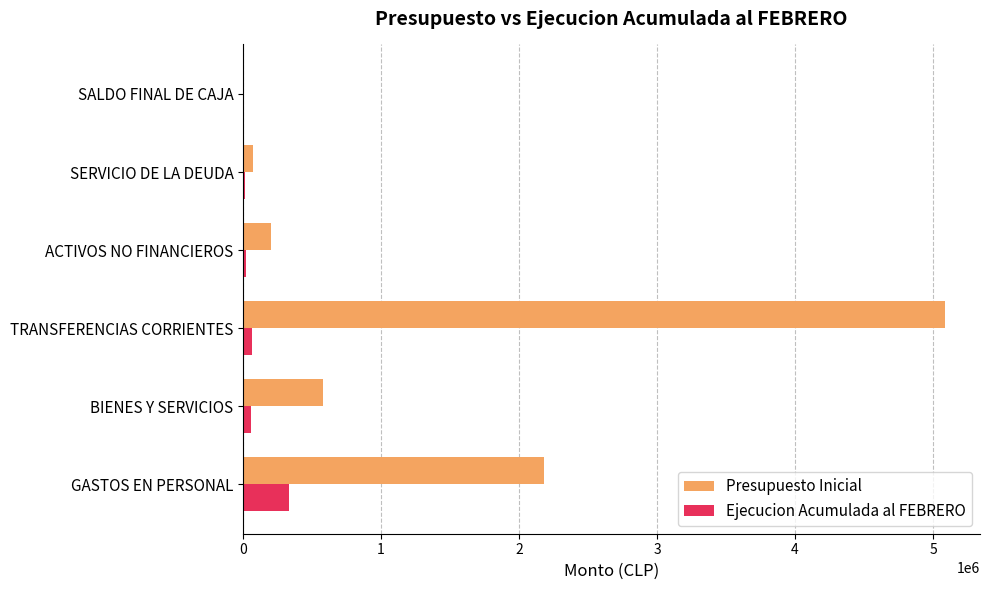

Is the value of Presupuesto Inicial at ACTIVOS NO FINANCIEROS greater than the value of Ejecucion Acumulada al FEBRERO at SALDO FINAL DE CAJA?

Yes